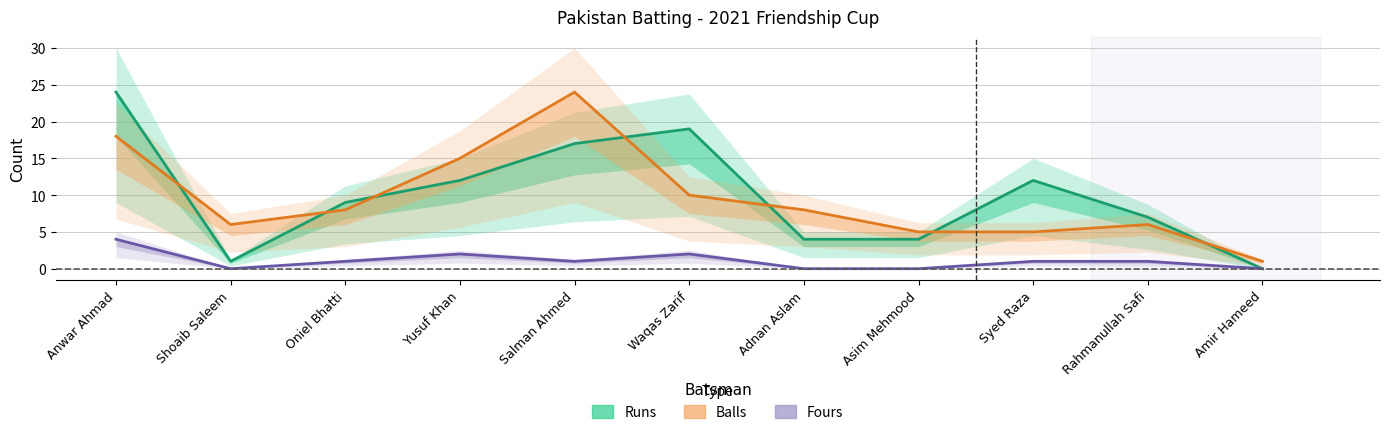

True or false: Fours and Balls cross at least once.

False